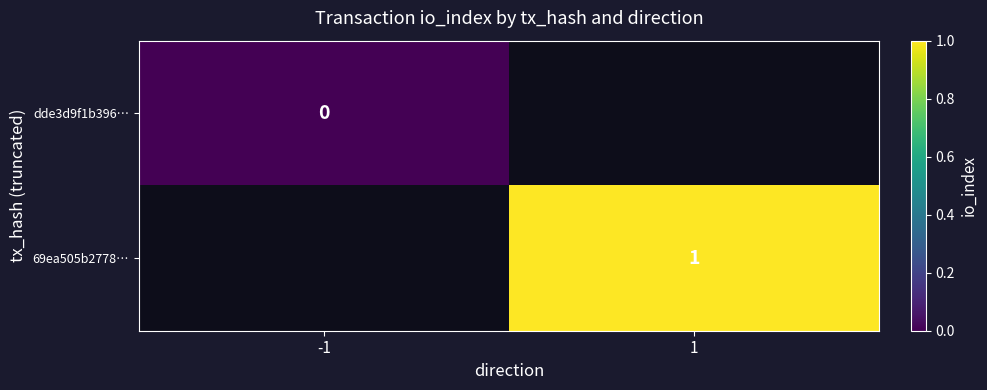

Is it true that 69ea505b2778… equals 2 at 1?

False